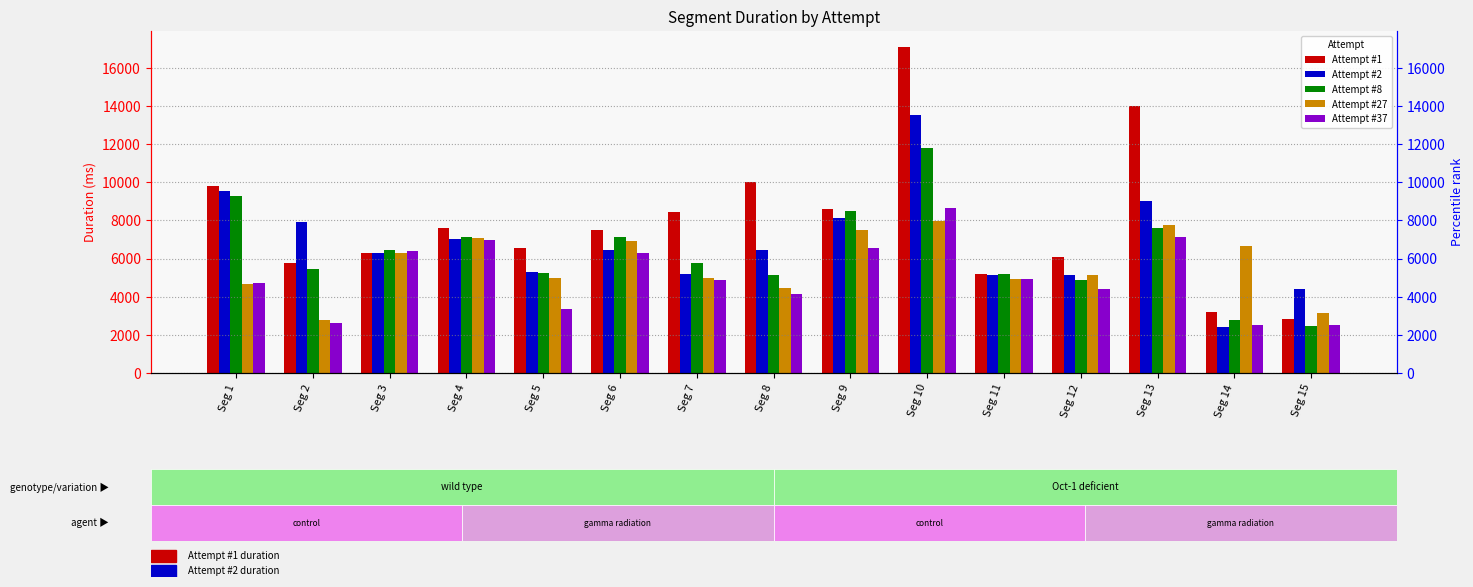

Is the value of Attempt #8 at Seg 15 greater than the value of Attempt #37 at Seg 12?

No